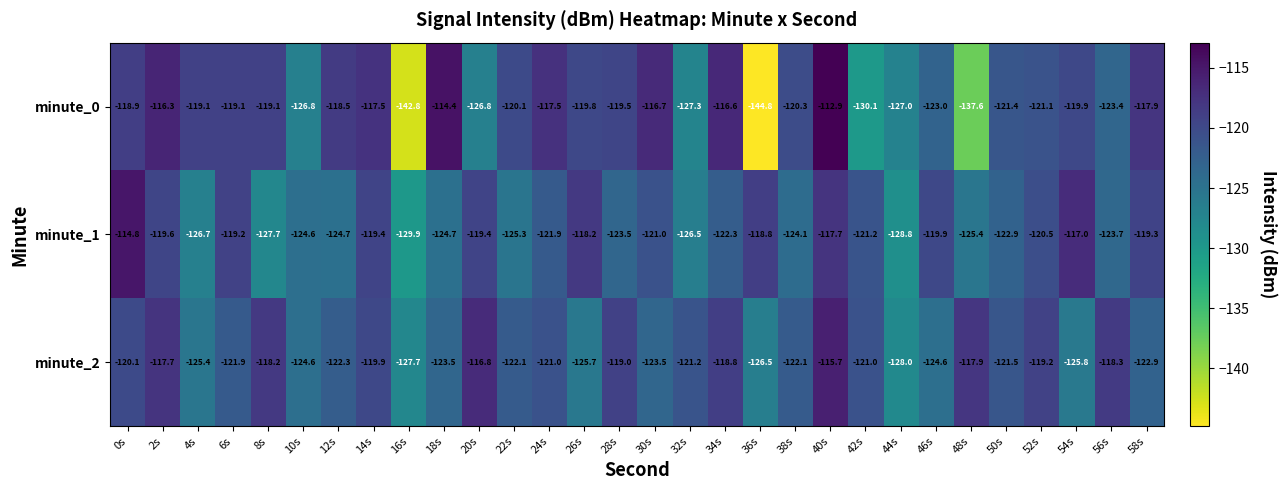

At which label does minute_1 reach its peak?

0s